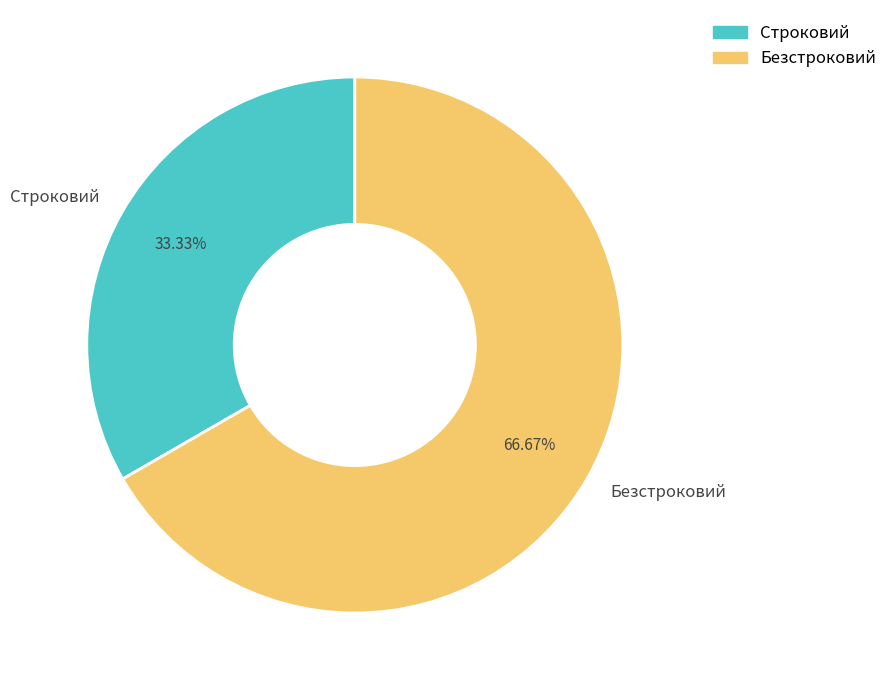

To the nearest percent, what is the difference between the Строковий and Безстроковий slice percentages?

33%